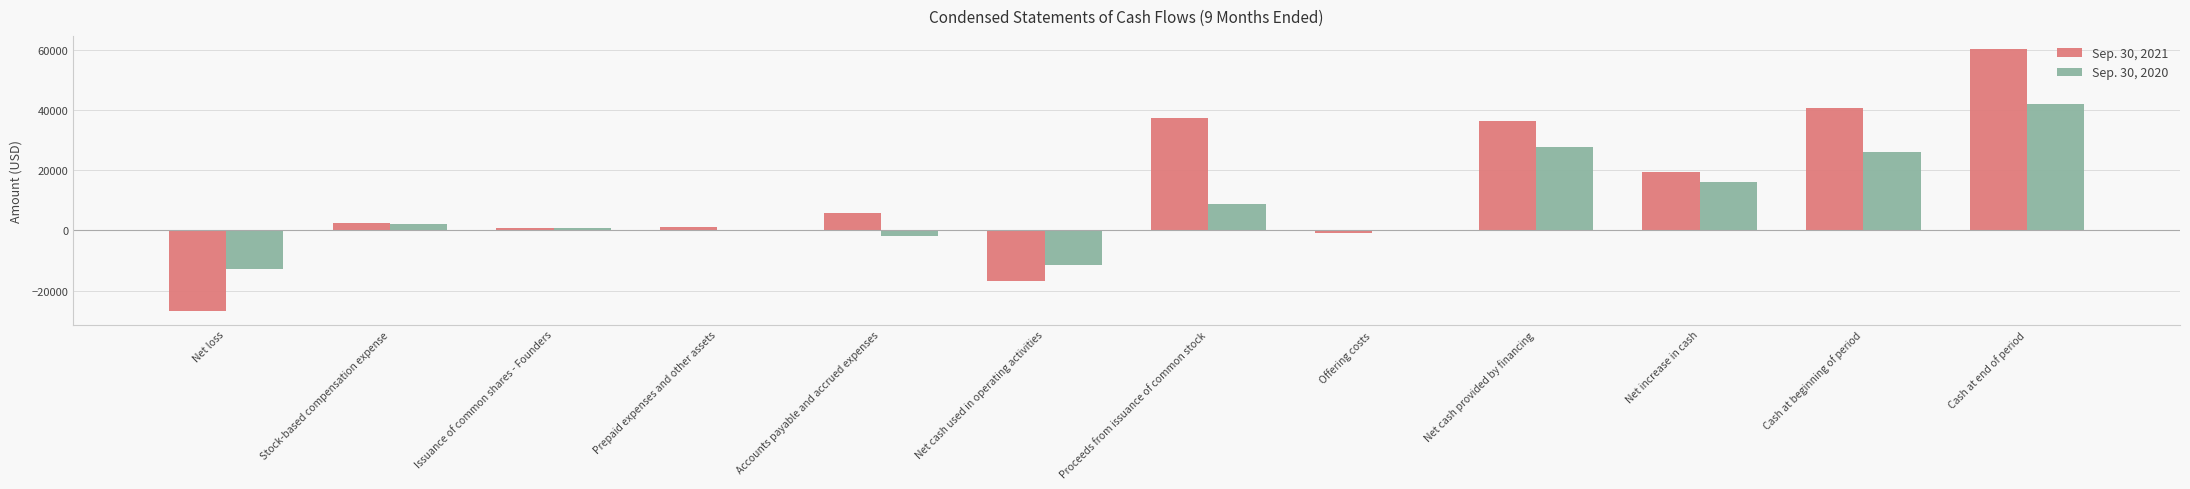

Which category has the highest value across all series?

Cash at end of period